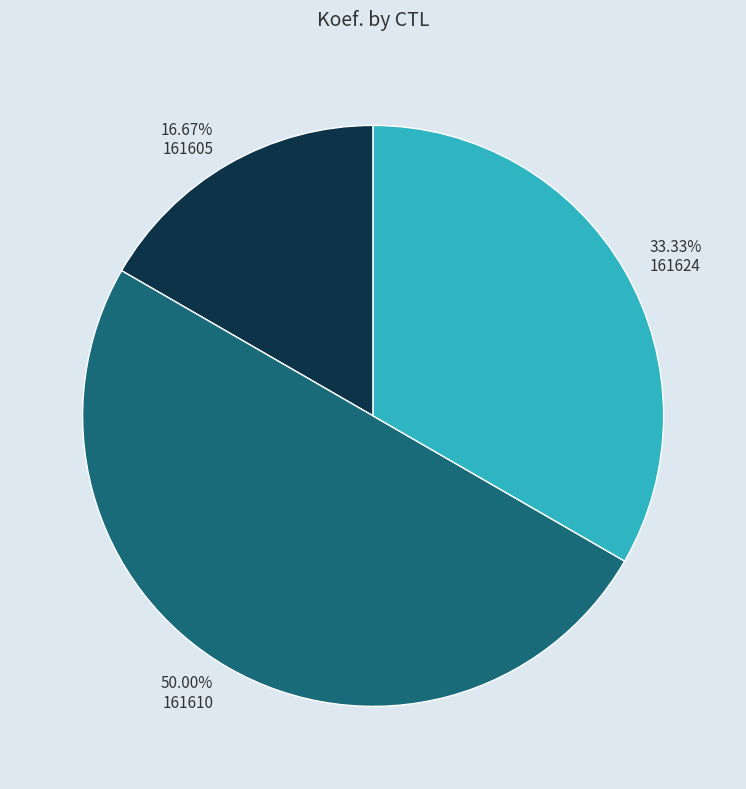

What is the ratio of the value at 161624 to the value at 161610?

0.7